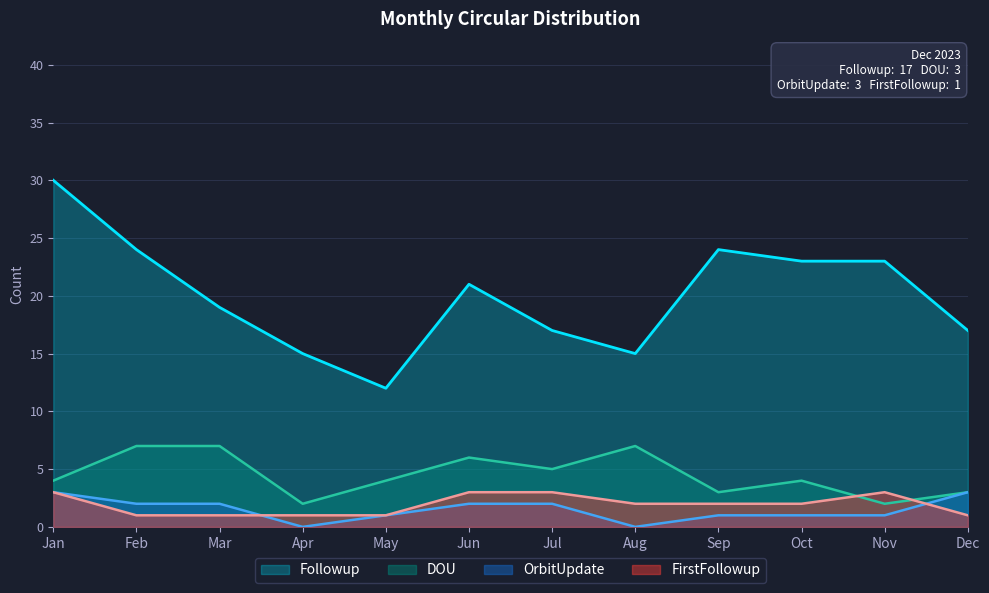

How many interior local peaks does the FirstFollowup series have?

1